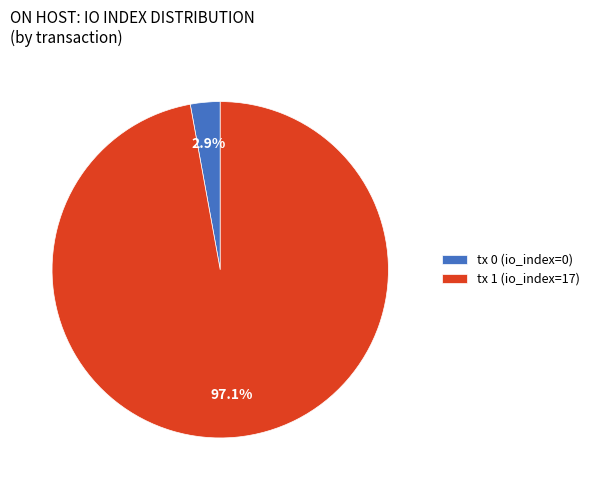

Which has a higher value, tx 0 (io_index=0) or tx 1 (io_index=17)?

tx 1 (io_index=17)